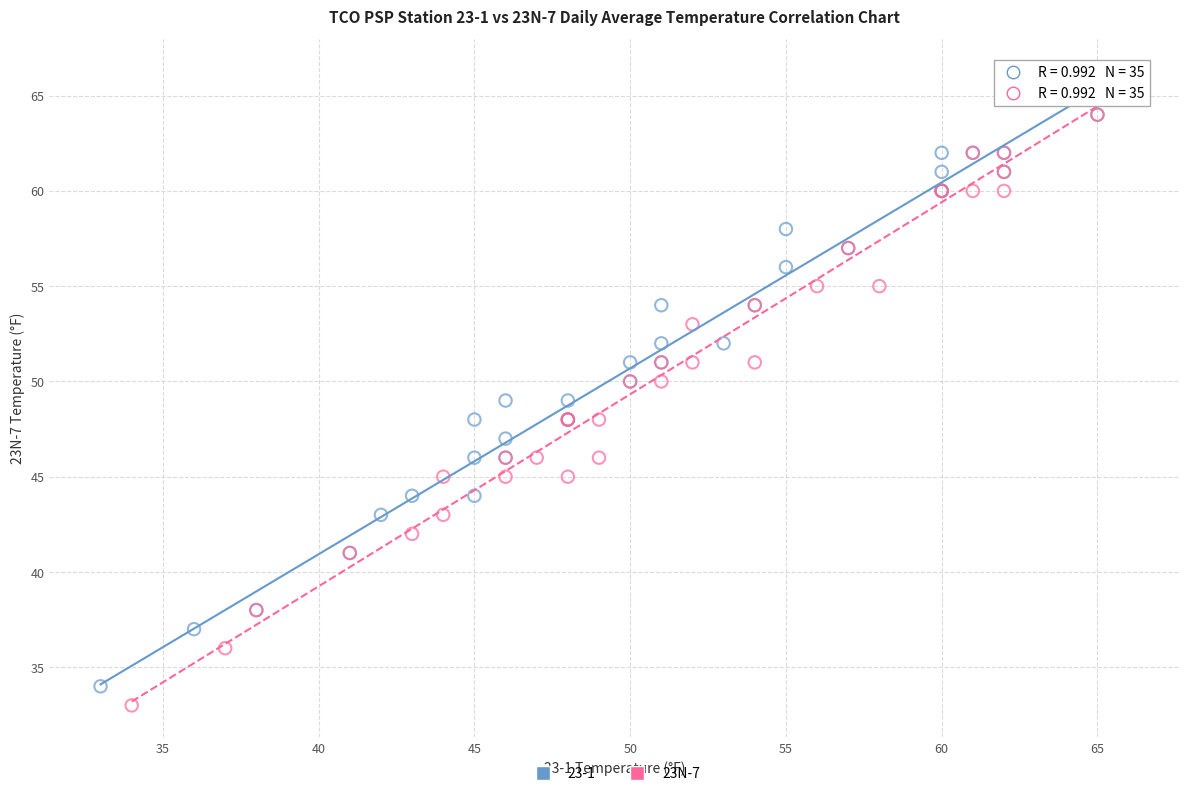

Which series has the largest Y range (max minus min)?

23N-7